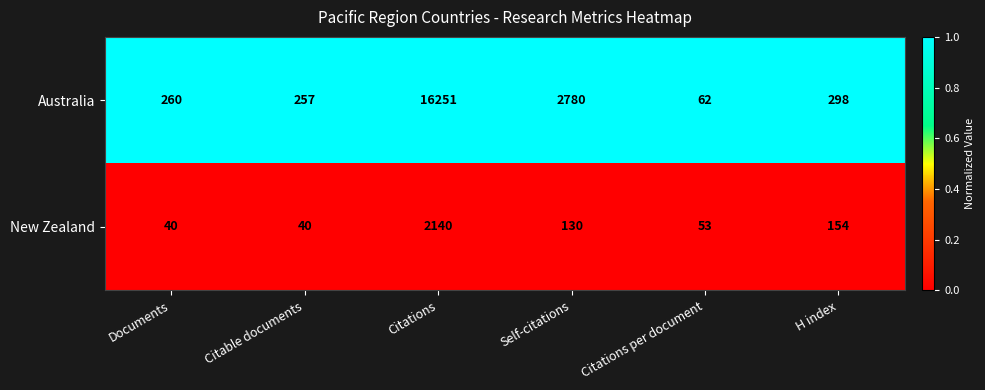

Is it true that New Zealand equals 154 at H index?

True